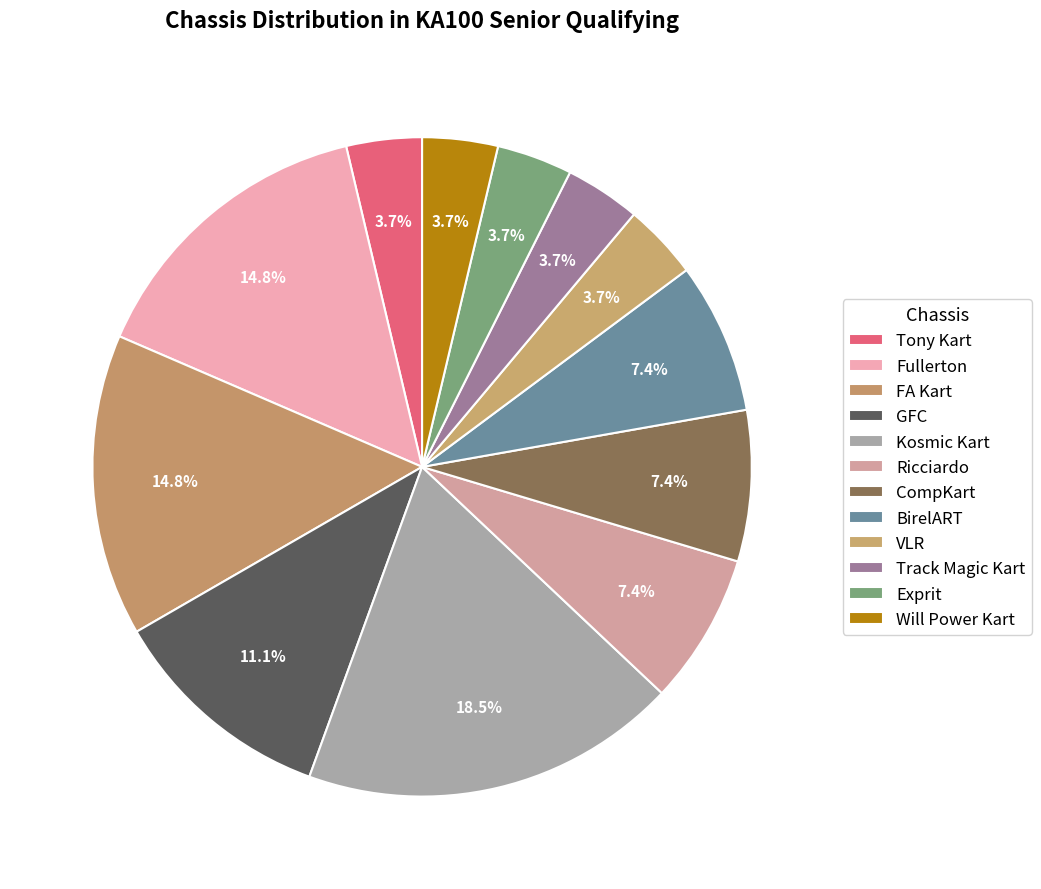

To the nearest percent, what is the combined percentage of VLR and Track Magic Kart?

7%